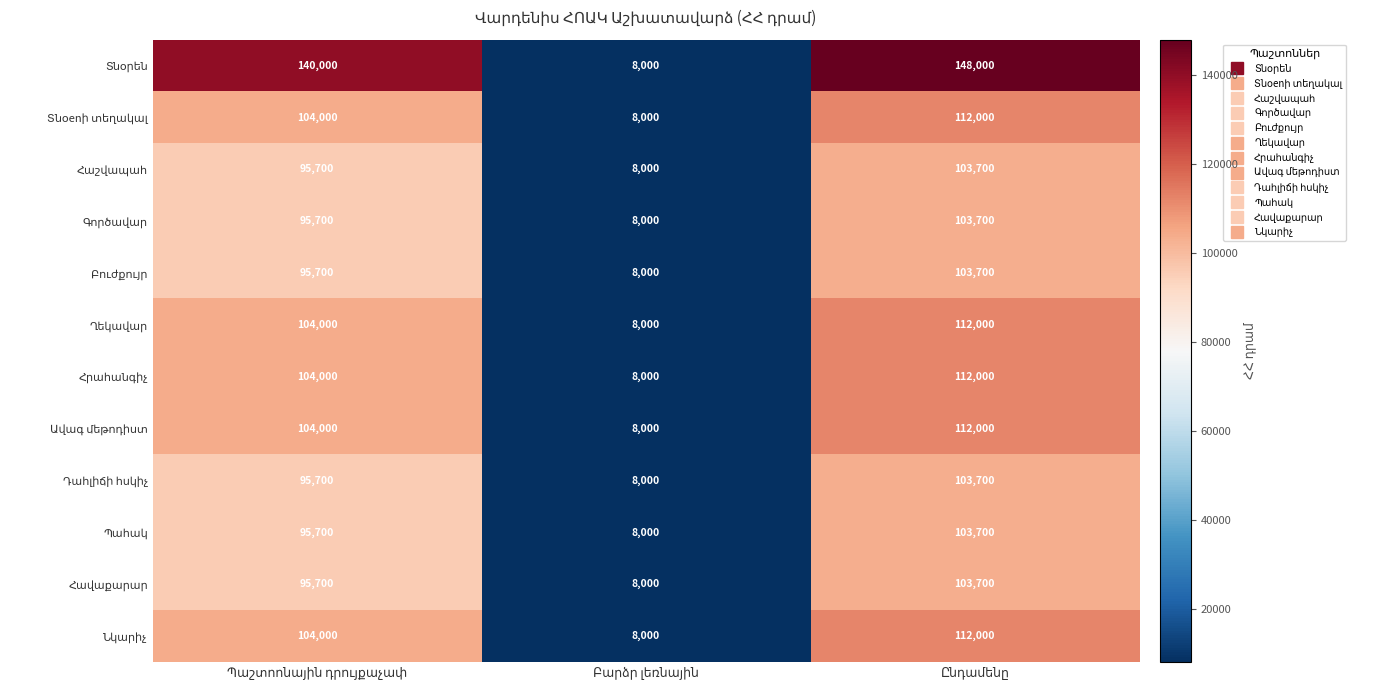

What is the greatest value displayed?

148000